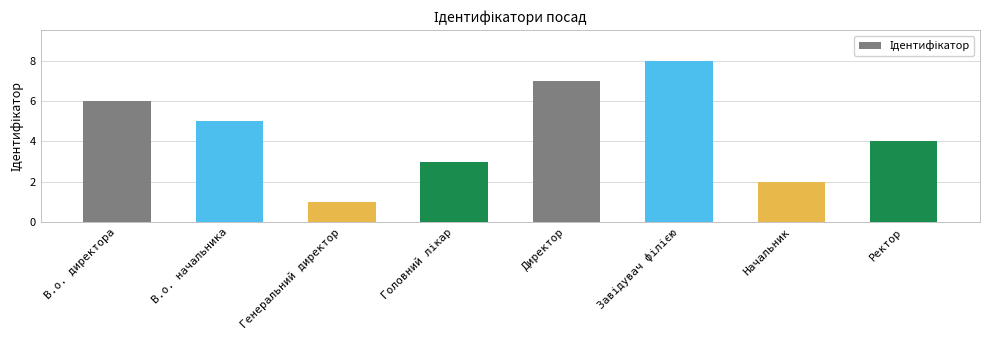

Is it true that the value at В.о. директора is 2?

False